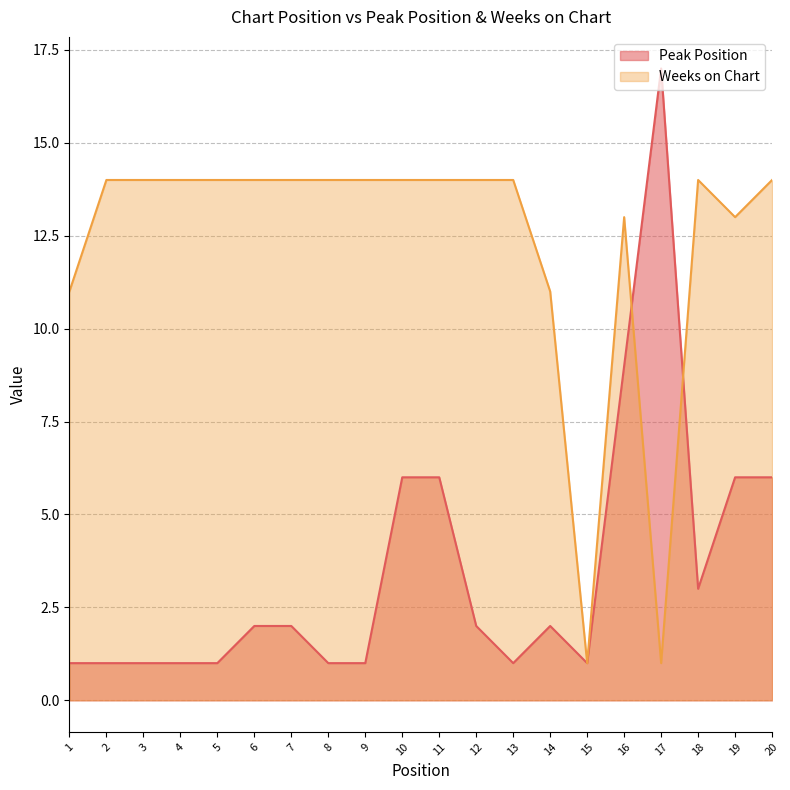

Reading left to right, transcribe all the data shown in this chart.

Peak Position: 1=1	2=1	3=1	4=1	5=1	6=2	7=2	8=1	9=1	10=6	11=6	12=2	13=1	14=2	15=1	16=9	17=17	18=3	19=6	20=6
Weeks on Chart: 1=11	2=14	3=14	4=14	5=14	6=14	7=14	8=14	9=14	10=14	11=14	12=14	13=14	14=11	15=1	16=13	17=1	18=14	19=13	20=14